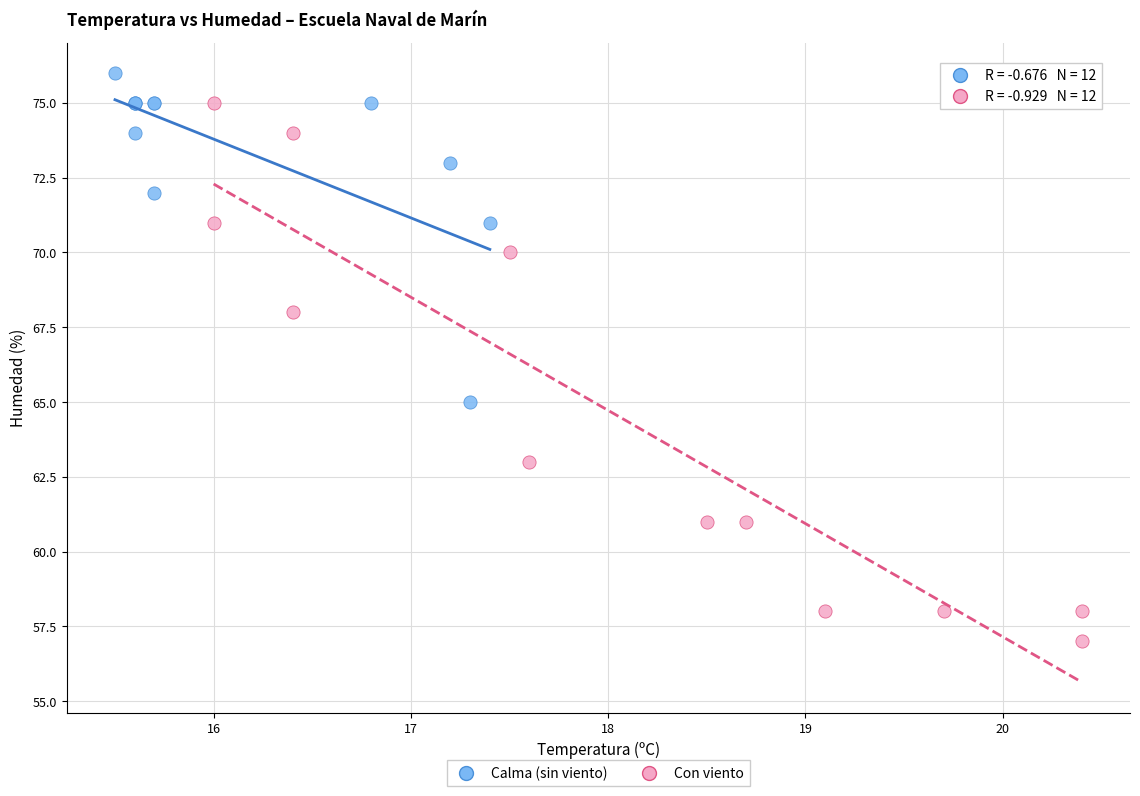

What are all the series names shown in the legend?

Calma (sin viento), Con viento